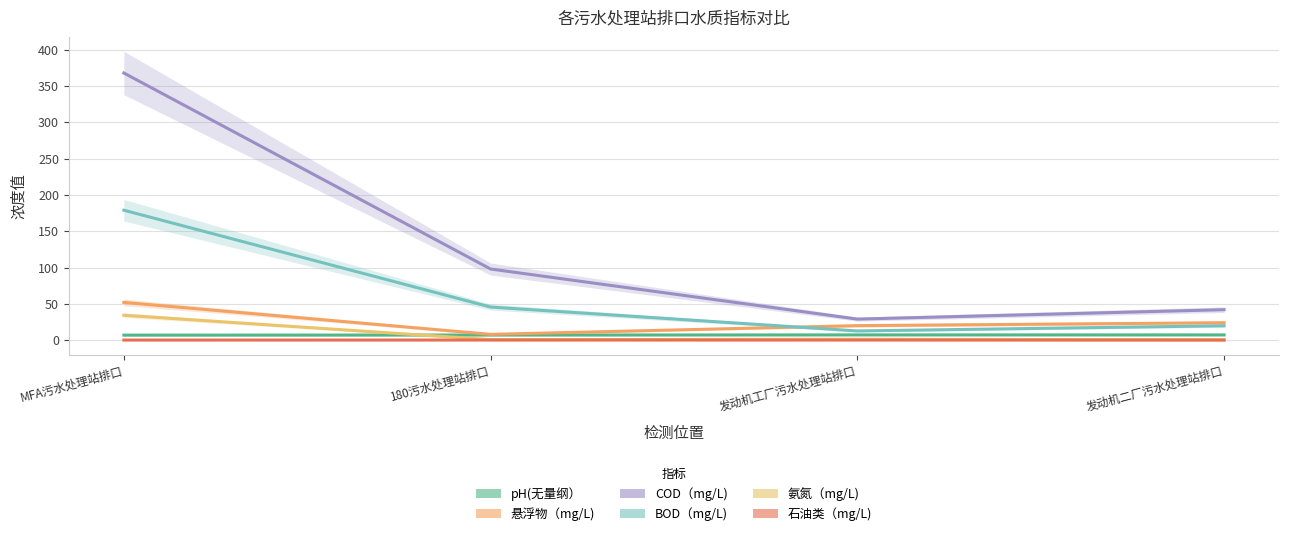

Reading left to right, transcribe all the data shown in this chart.

pH(无量纲）: 6.9	7.1	7.2	7.2
悬浮物（mg/L): 52.0	8.0	20.0	24.0
COD（mg/L): 368.0	98.0	29.0	42.0
BOD（mg/L): 179.0	45.6	12.7	19.8
氨氮（mg/L): 34.3	0.8	1.3	0.5
石油类（mg/L): 0.1	0.2	0.1	0.1